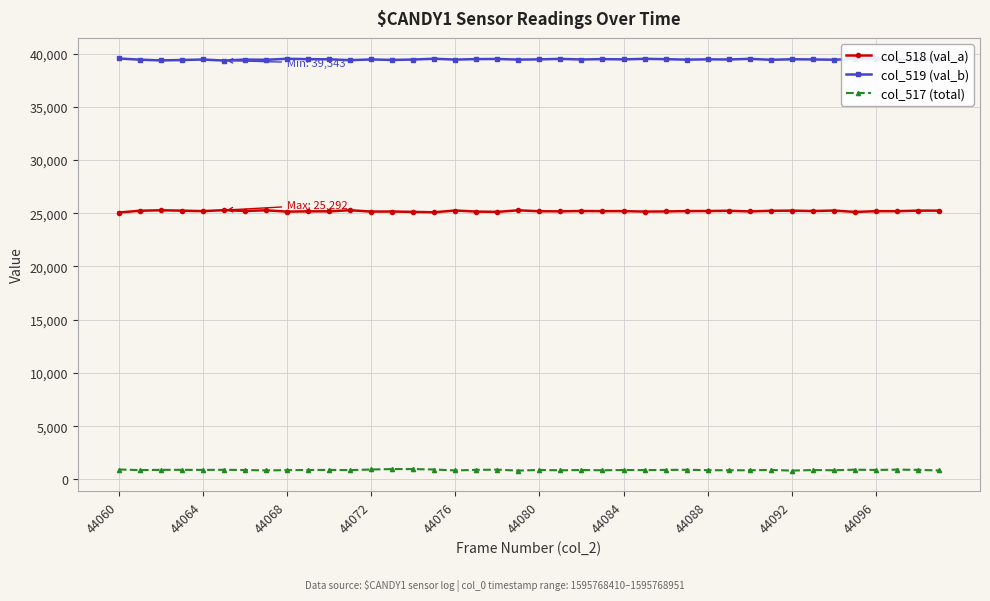

True or false: col_518 (val_a) has more than 0 points higher than both neighbors.

True